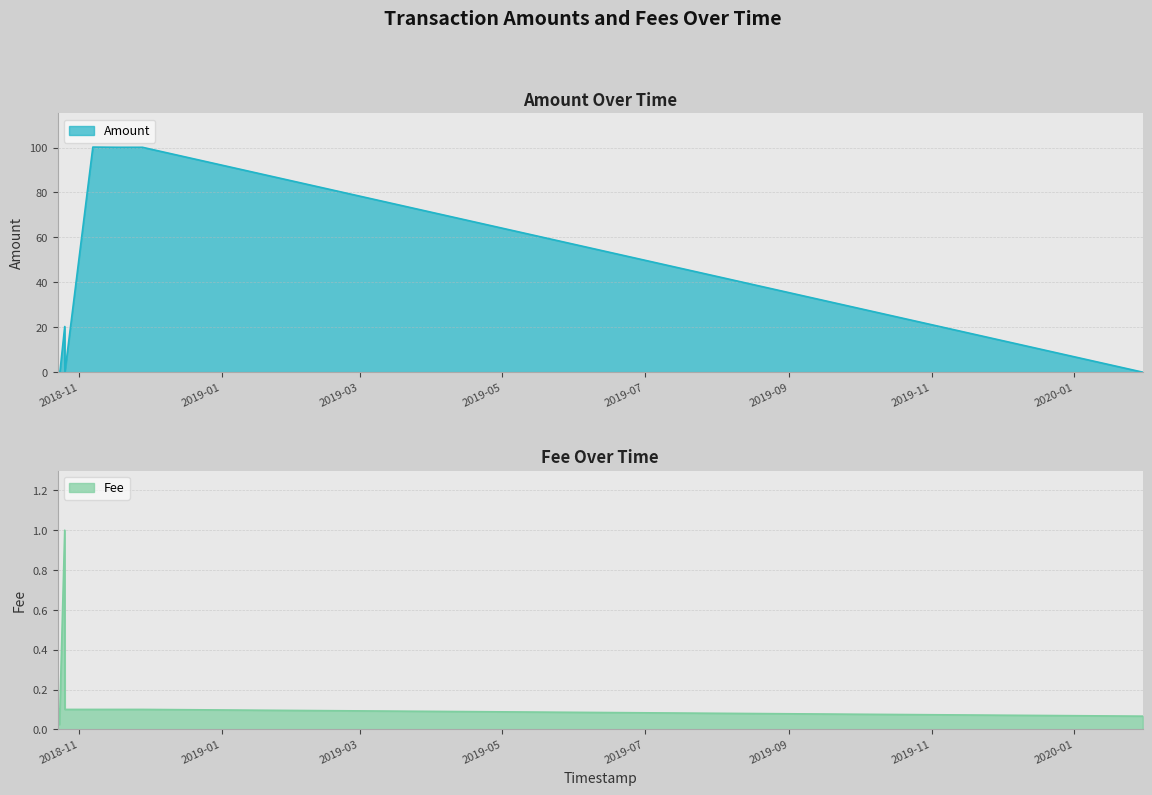

Read the Fee value at 2018-10-23 17:04:44.

0.1